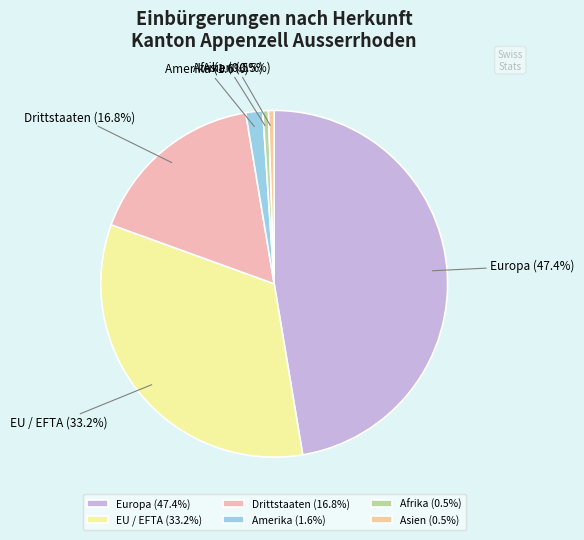

Approximately how many times larger is the value at Afrika compared to Amerika?

0.3